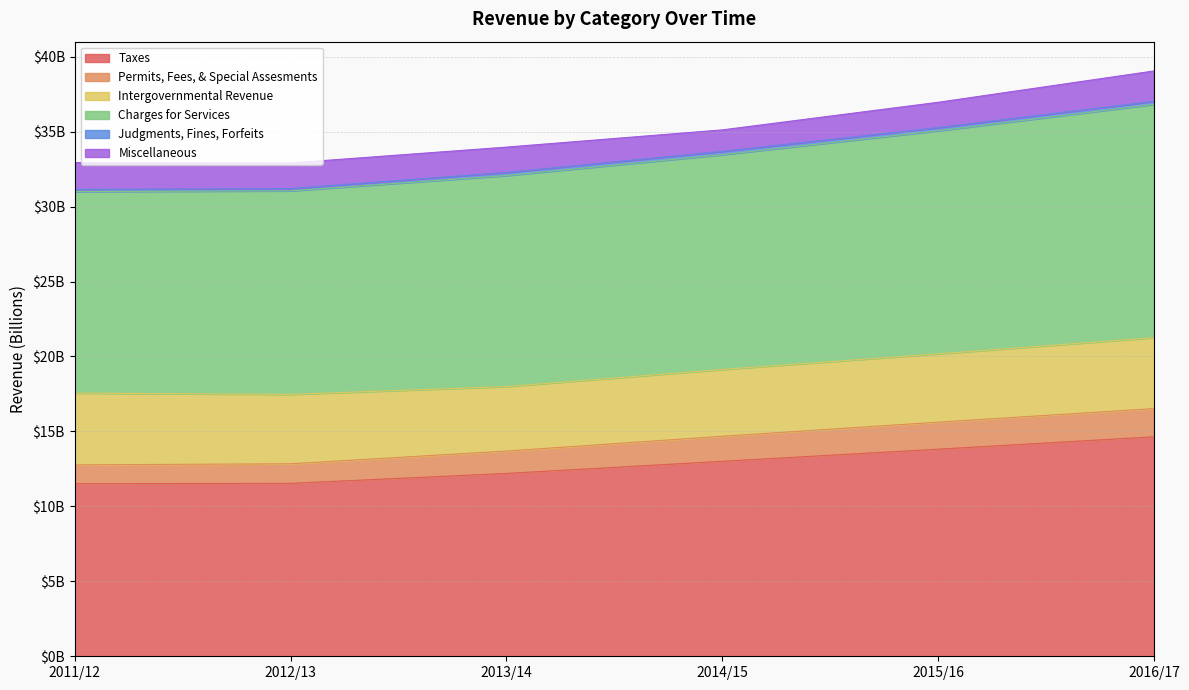

At which category does the chart reach its minimum across all series?

2011/12